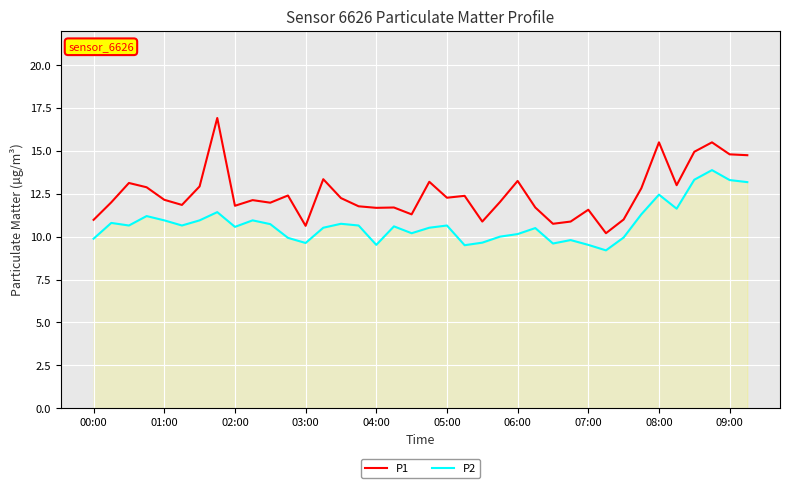

Rank the series by their maximum value, from highest to lowest.

P1, P2